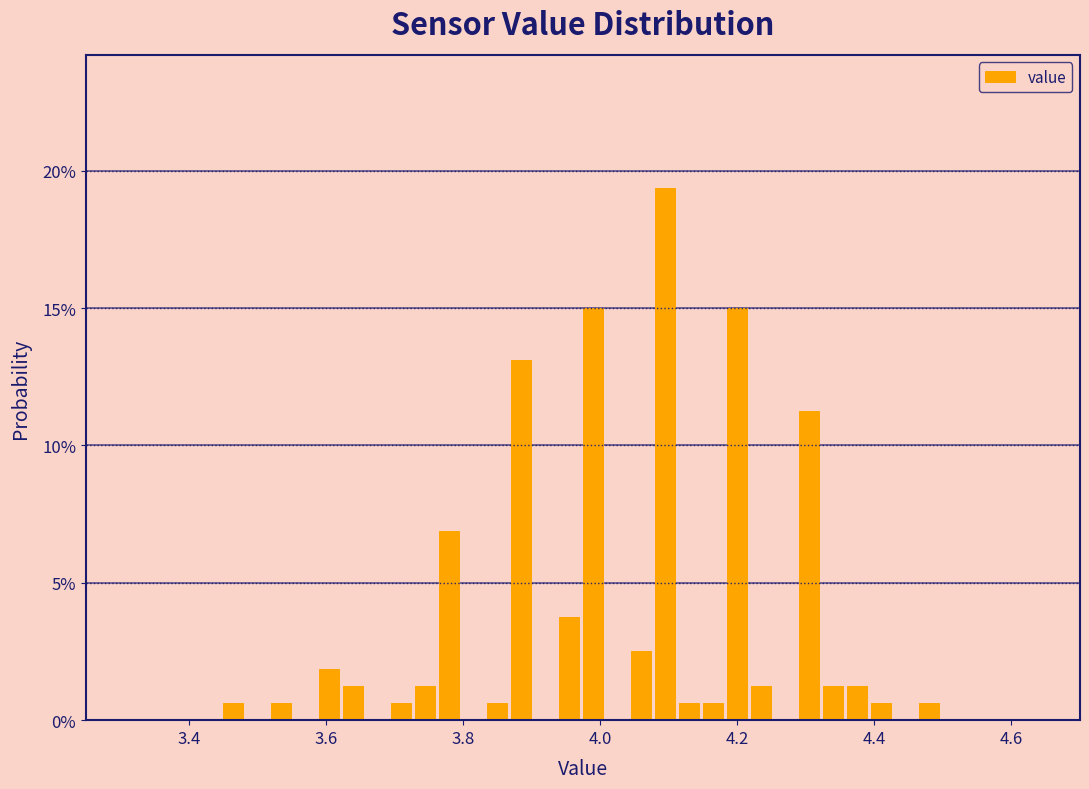

Read against the x-axis, roughly where is the centre of the tallest bar?

4.10